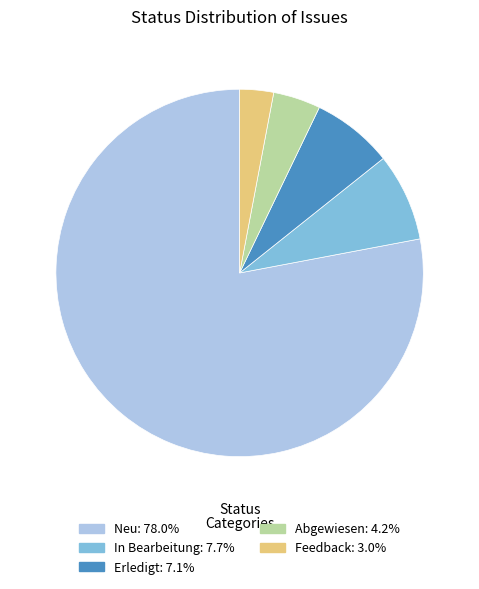

What is the largest slice in the pie chart?

Neu